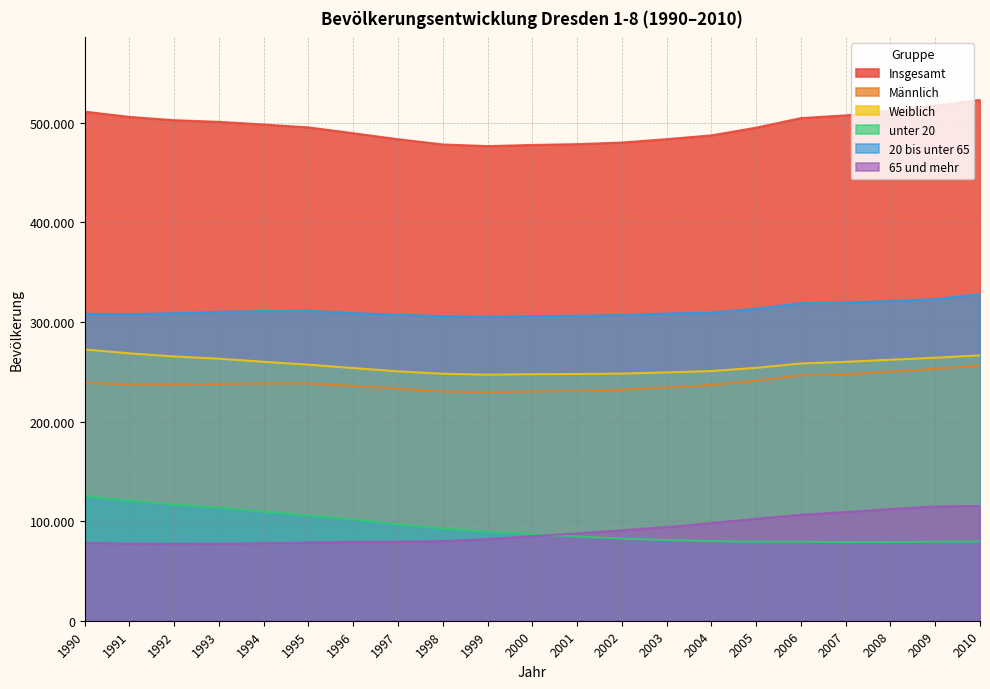

Count the number of data series in this chart.

6